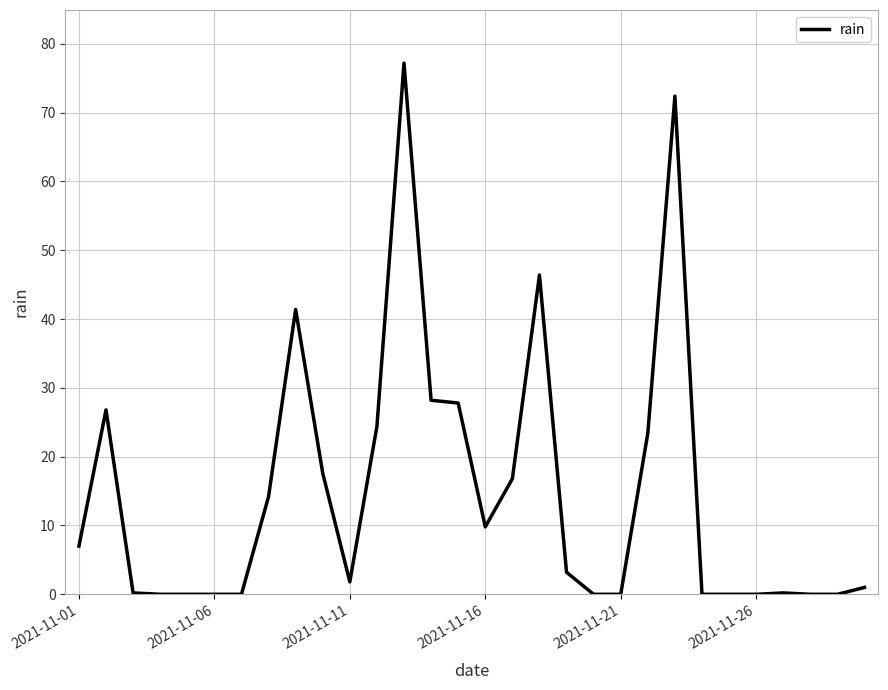

What is the difference between the maximum and minimum values?

77.2